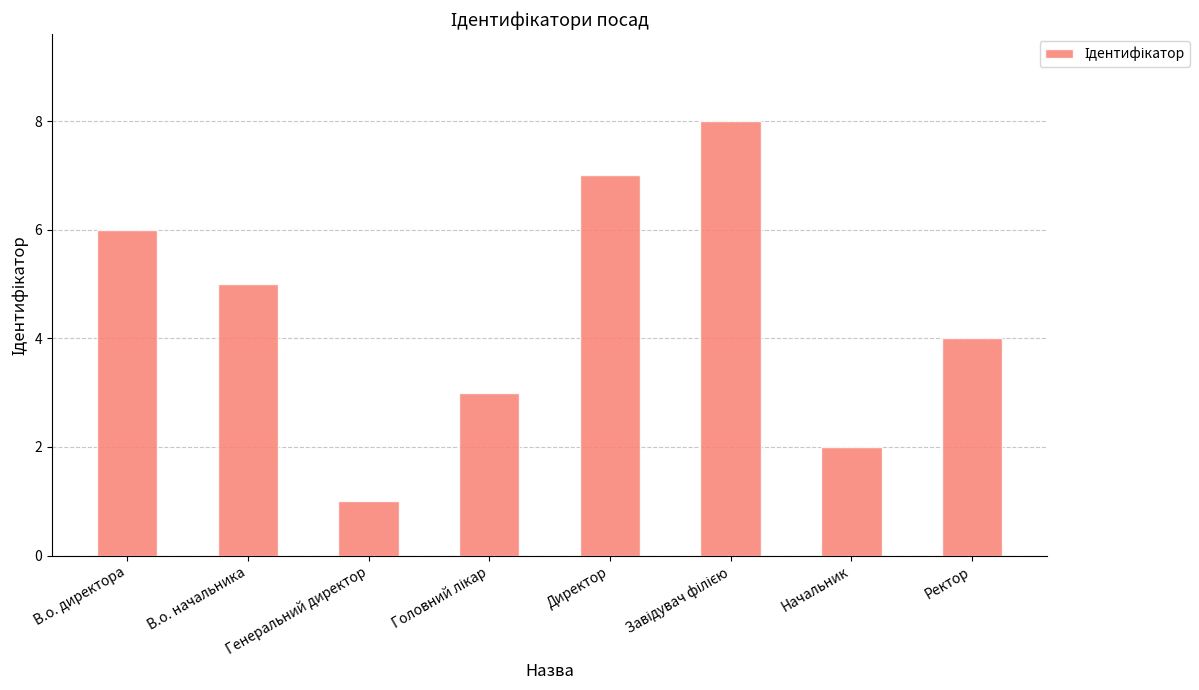

What is the ratio of the value at Ректор to the value at Генеральний директор?

4.0